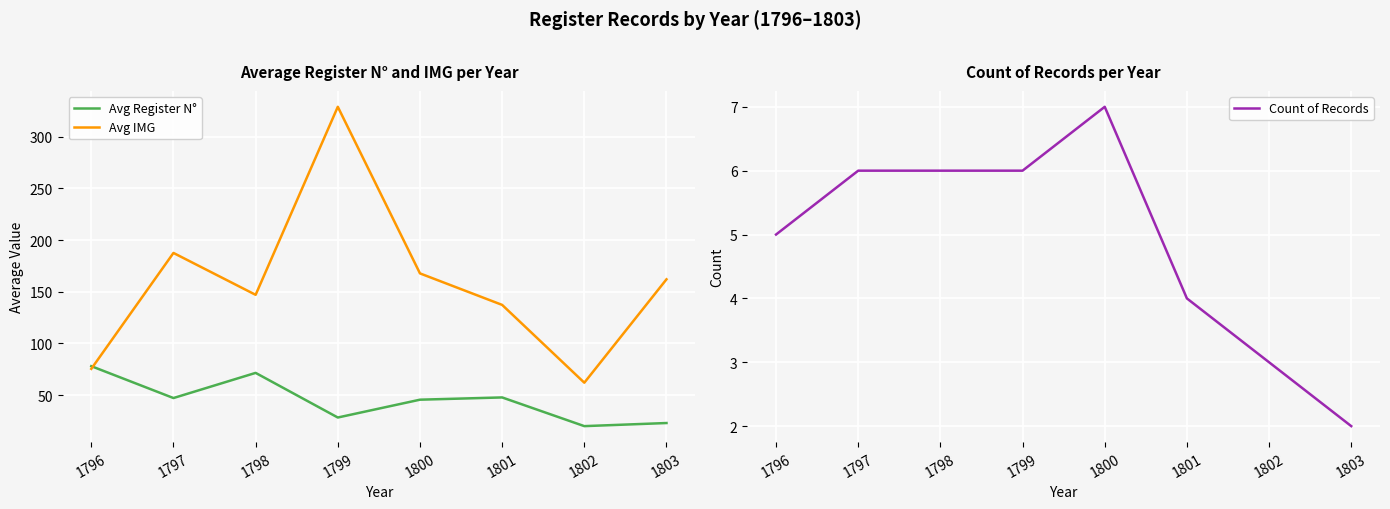

How many data points in Avg Register N° are above 47?

4